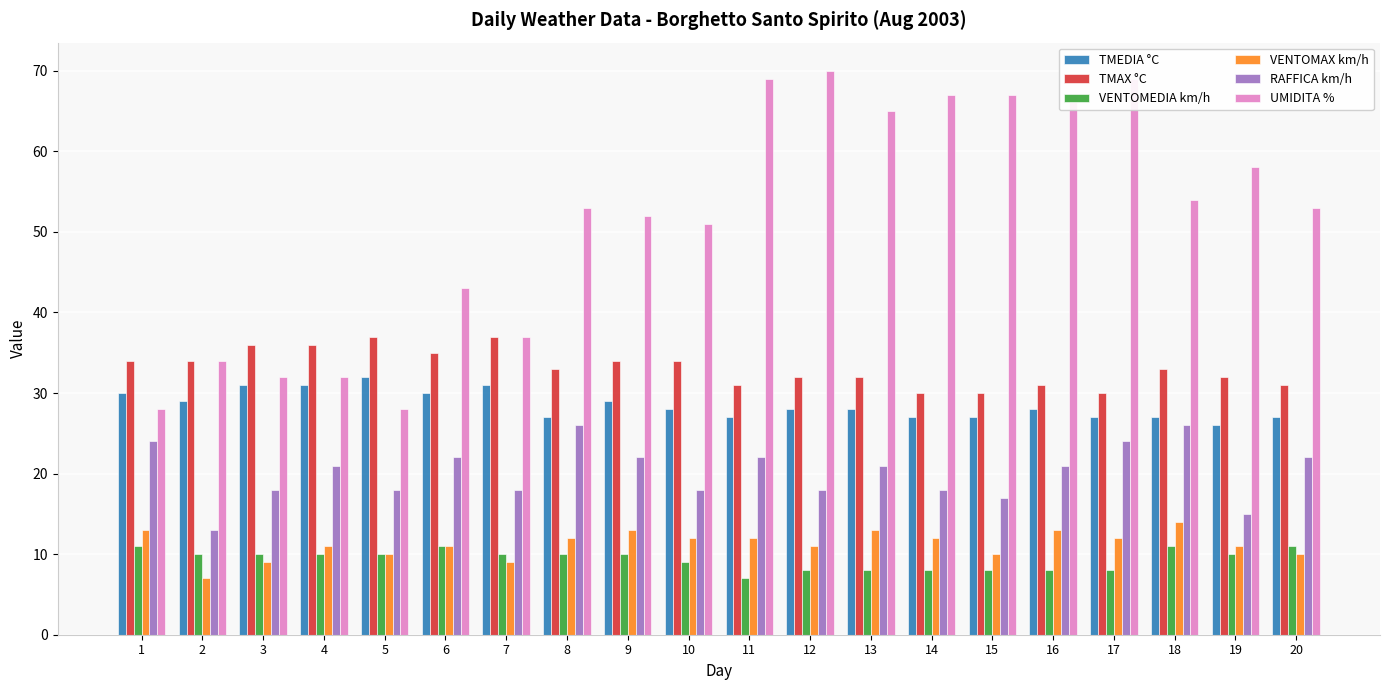

Is the value of UMIDITA % at 20 greater than the value of TMAX °C at 1?

Yes